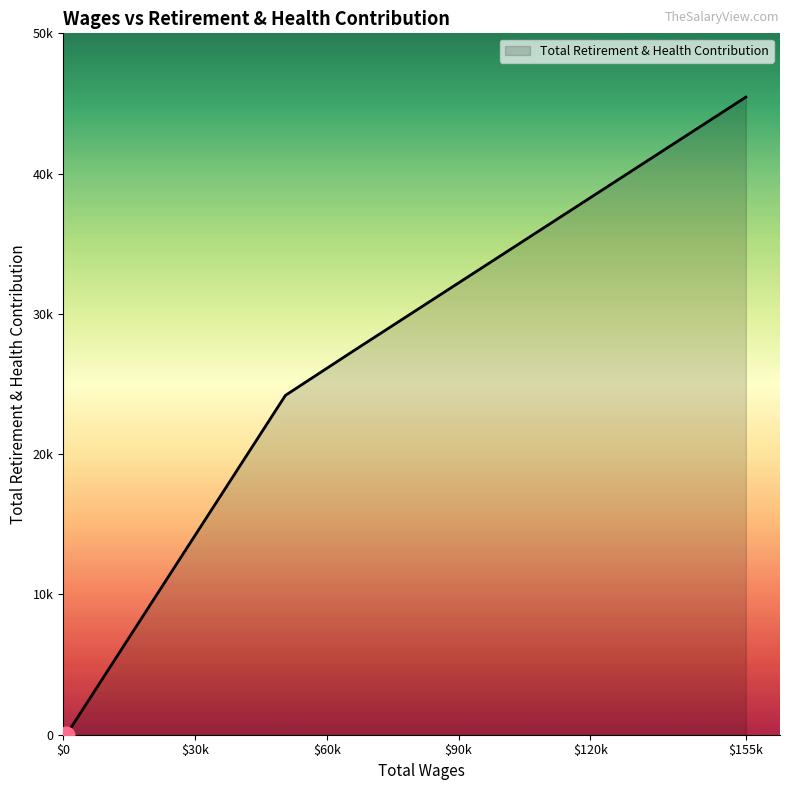

Reading left to right, transcribe all the data shown in this chart.

0	24333	27544	45722